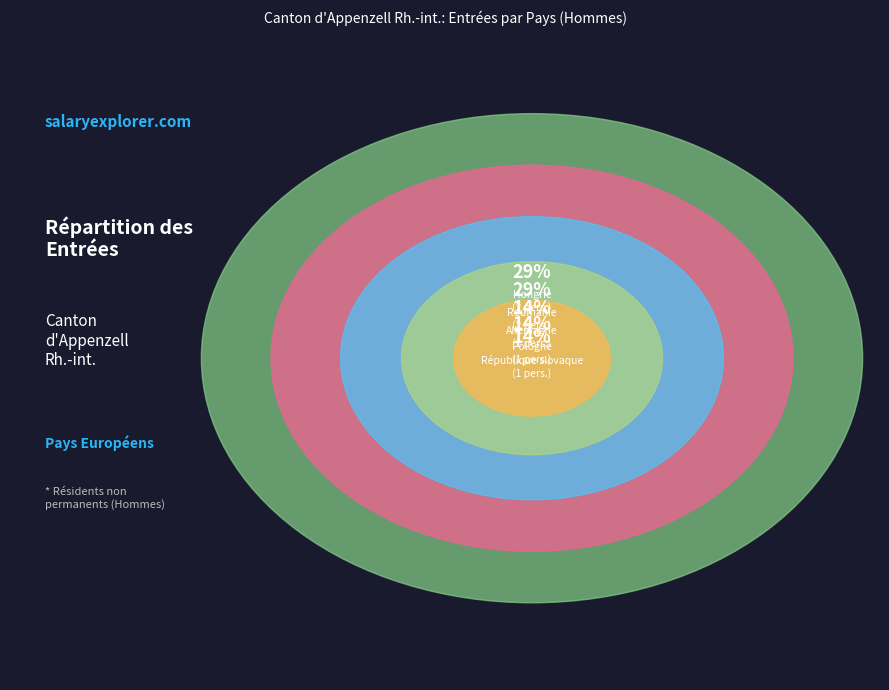

Combined, do Allemagne and Hongrie account for over 50%?

No